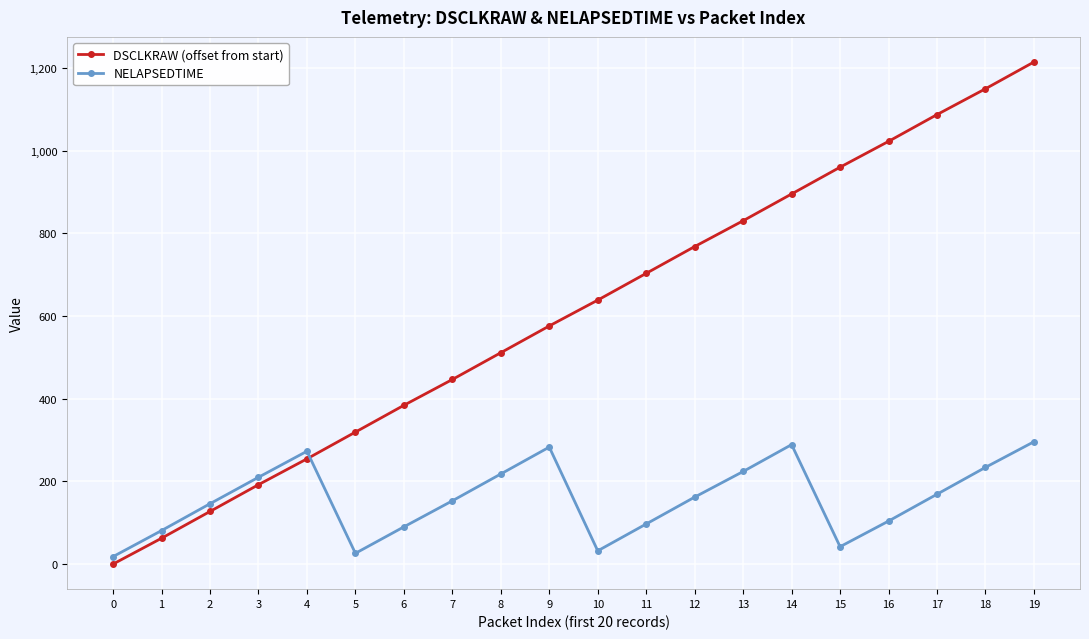

Where do DSCLKRAW (offset from start) and NELAPSEDTIME first cross each other?

4 and 5